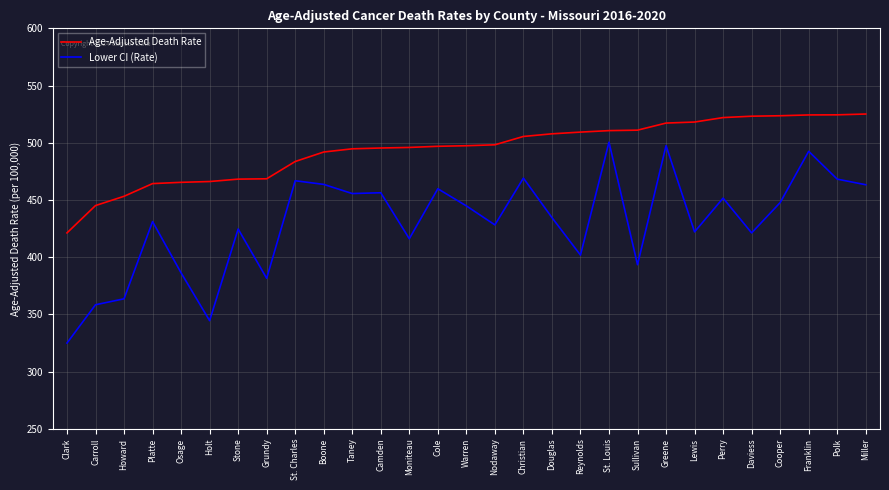

What is the total value across all series at Lewis?

940.2